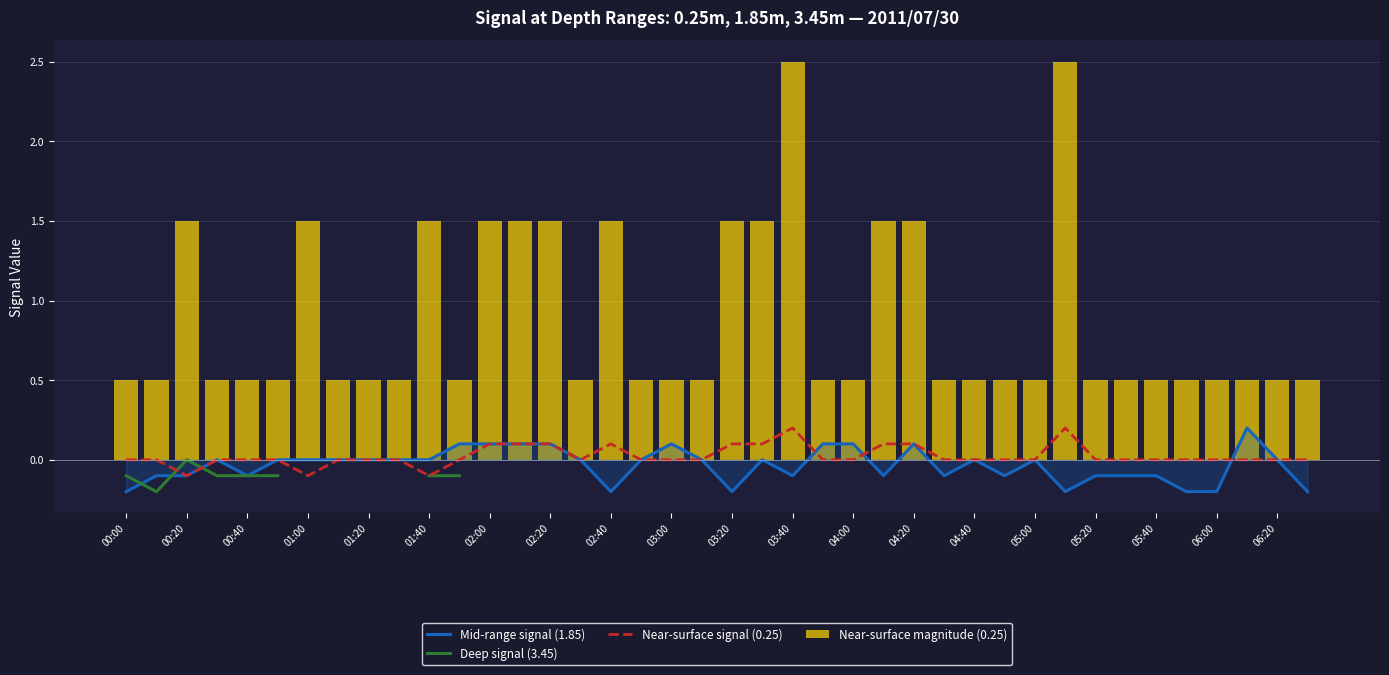

At how many categories does at least one series exceed 1?

13